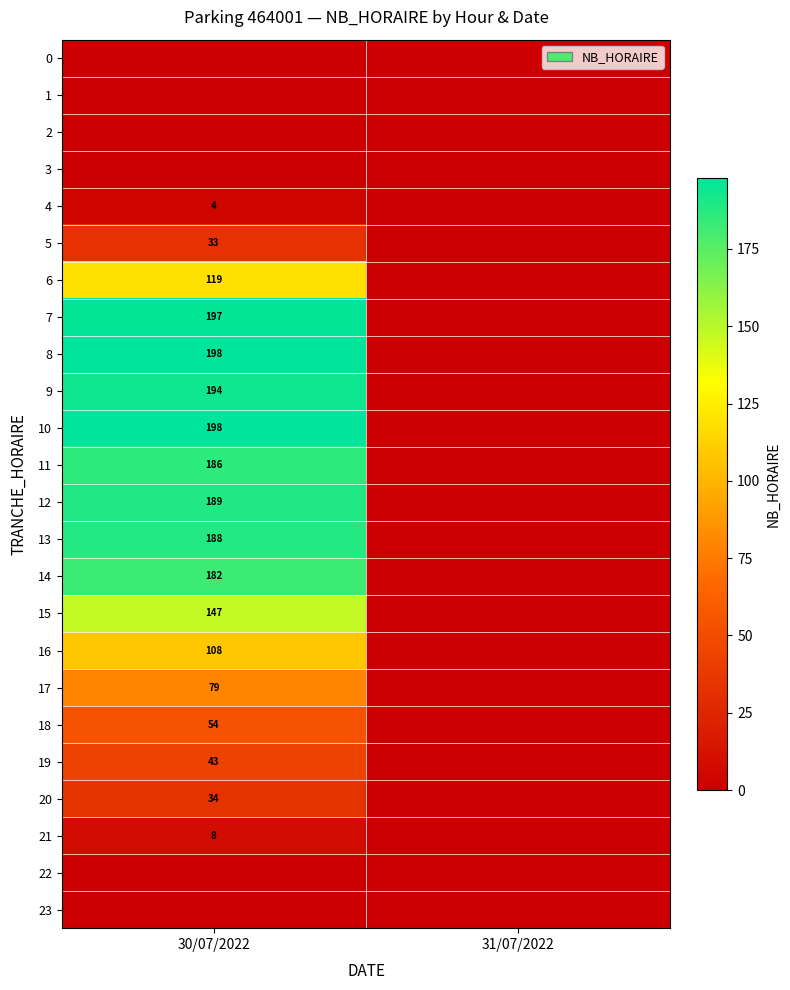

True or false: 14 has a value of 318 at 30/07/2022.

False